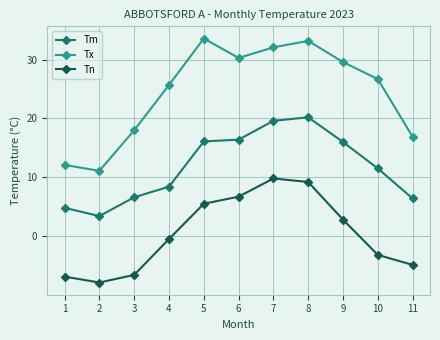

What are all the series names shown in the legend?

Tm, Tx, Tn